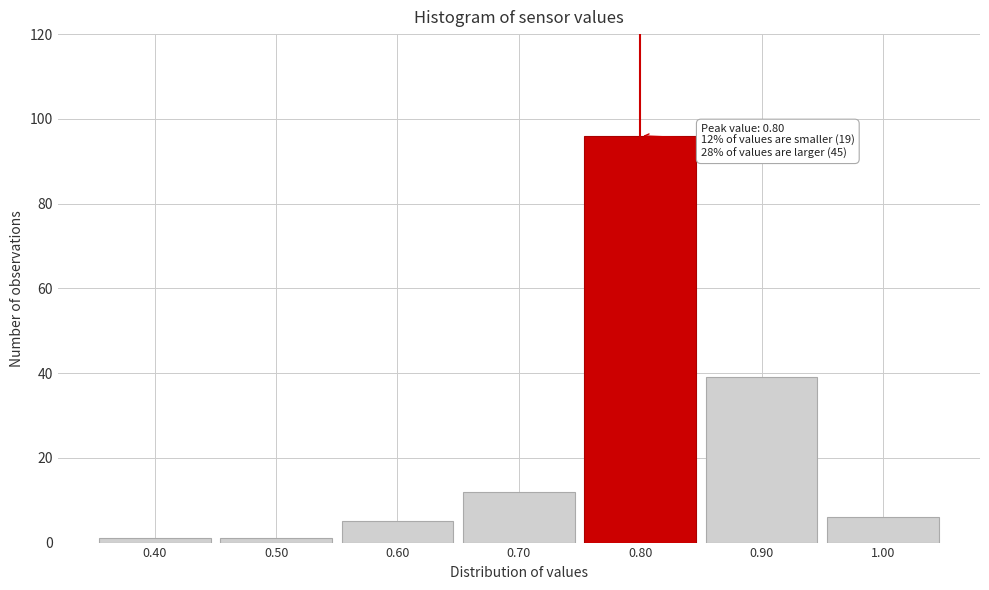

Which range on the x-axis has the tallest bar?

0.75 to 0.85